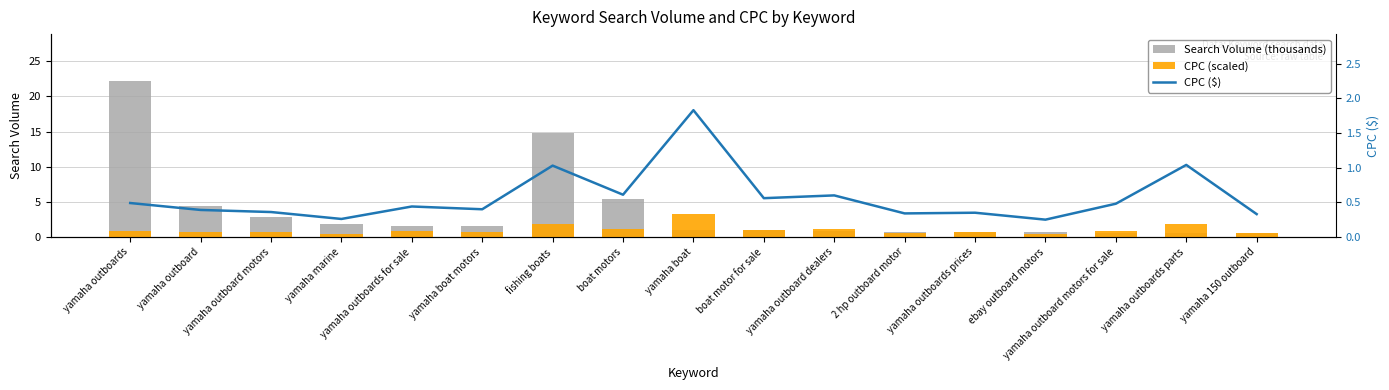

Reading left to right, transcribe all the data shown in this chart.

Search Volume (thousands): yamaha outboards=22.2	yamaha outboard=4.4	yamaha outboard motors=2.9	yamaha marine=1.9	yamaha outboards for sale=1.6	yamaha boat motors=1.6	fishing boats=14.8	boat motors=5.4	yamaha boat=1.0	boat motor for sale=1.0	yamaha outboard dealers=0.9	2 hp outboard motor=0.7	yamaha outboards prices=0.7	ebay outboard motors=0.7	yamaha outboard motors for sale=0.6	yamaha outboards parts=0.6	yamaha 150 outboard=0.6
CPC (scaled): yamaha outboards=0.9	yamaha outboard=0.7	yamaha outboard motors=0.7	yamaha marine=0.5	yamaha outboards for sale=0.8	yamaha boat motors=0.7	fishing boats=1.9	boat motors=1.1	yamaha boat=3.3	boat motor for sale=1.0	yamaha outboard dealers=1.1	2 hp outboard motor=0.6	yamaha outboards prices=0.6	ebay outboard motors=0.5	yamaha outboard motors for sale=0.9	yamaha outboards parts=1.9	yamaha 150 outboard=0.6
CPC ($): yamaha outboards=0.5	yamaha outboard=0.4	yamaha outboard motors=0.4	yamaha marine=0.3	yamaha outboards for sale=0.4	yamaha boat motors=0.4	fishing boats=1.0	boat motors=0.6	yamaha boat=1.8	boat motor for sale=0.6	yamaha outboard dealers=0.6	2 hp outboard motor=0.3	yamaha outboards prices=0.3	ebay outboard motors=0.2	yamaha outboard motors for sale=0.5	yamaha outboards parts=1.0	yamaha 150 outboard=0.3